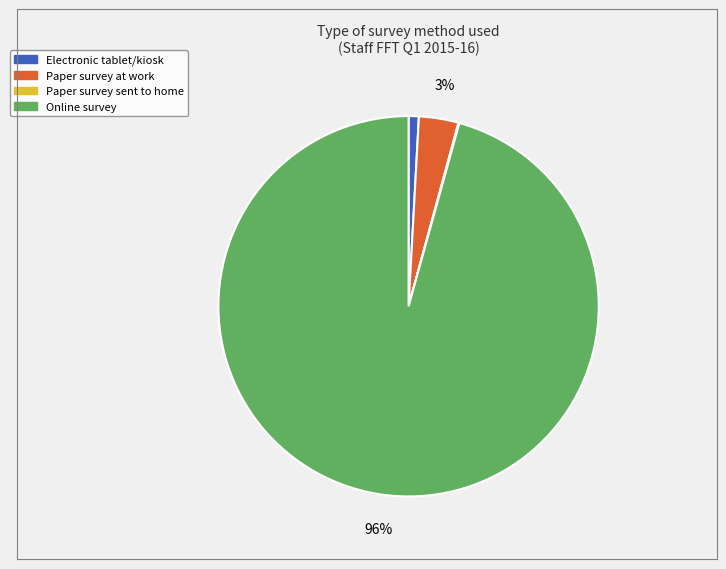

Does any single category account for the majority?

Yes